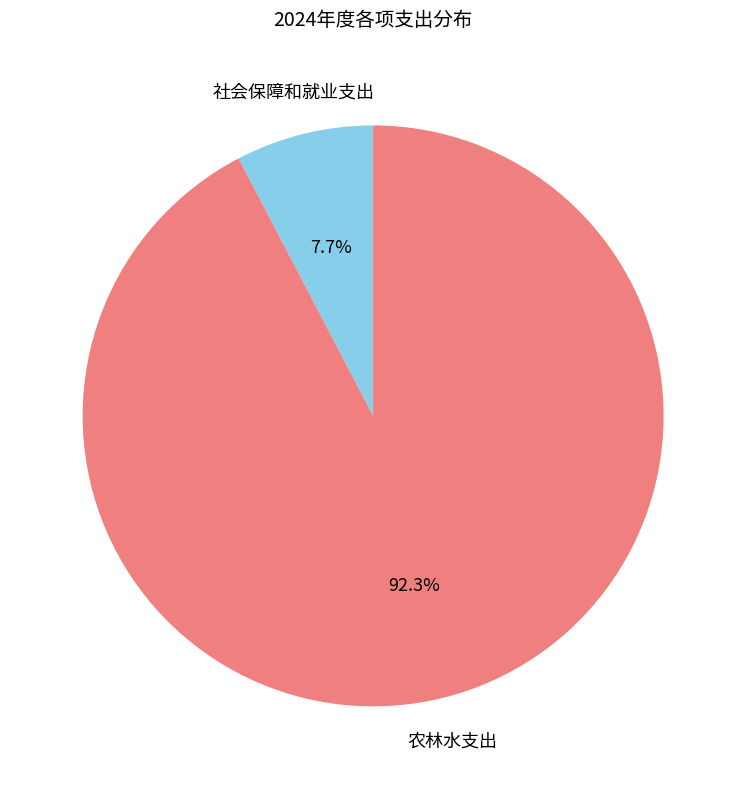

To the nearest percent, what is the average slice percentage?

50%